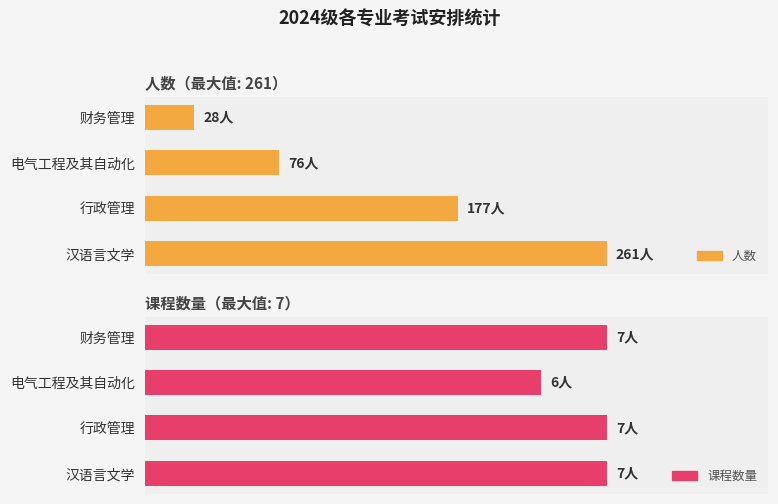

Reading right to left, what are all the values shown in this chart?

人数: 28	76	177	261
课程数量: 7	6	7	7